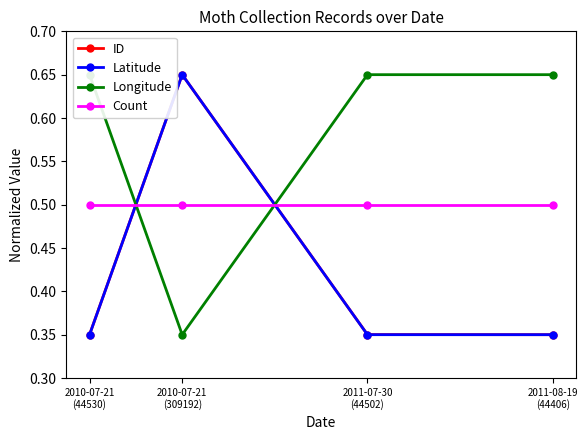

Which series has the largest total across all categories?

Longitude